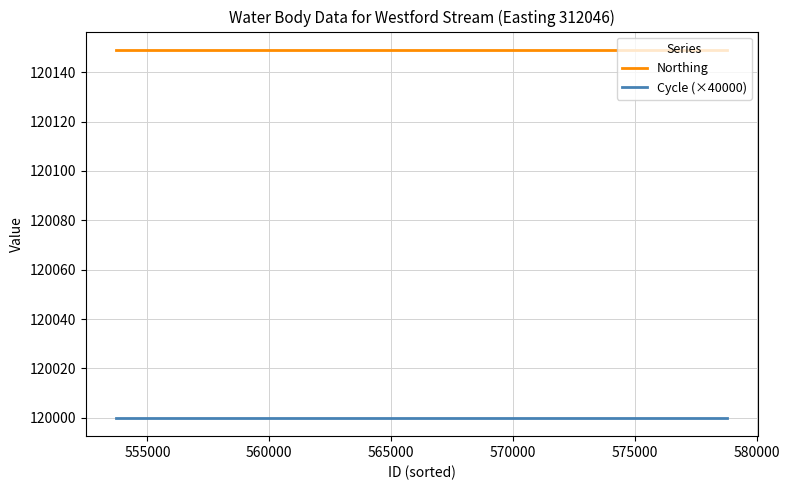

How many distinct data groups are displayed?

2